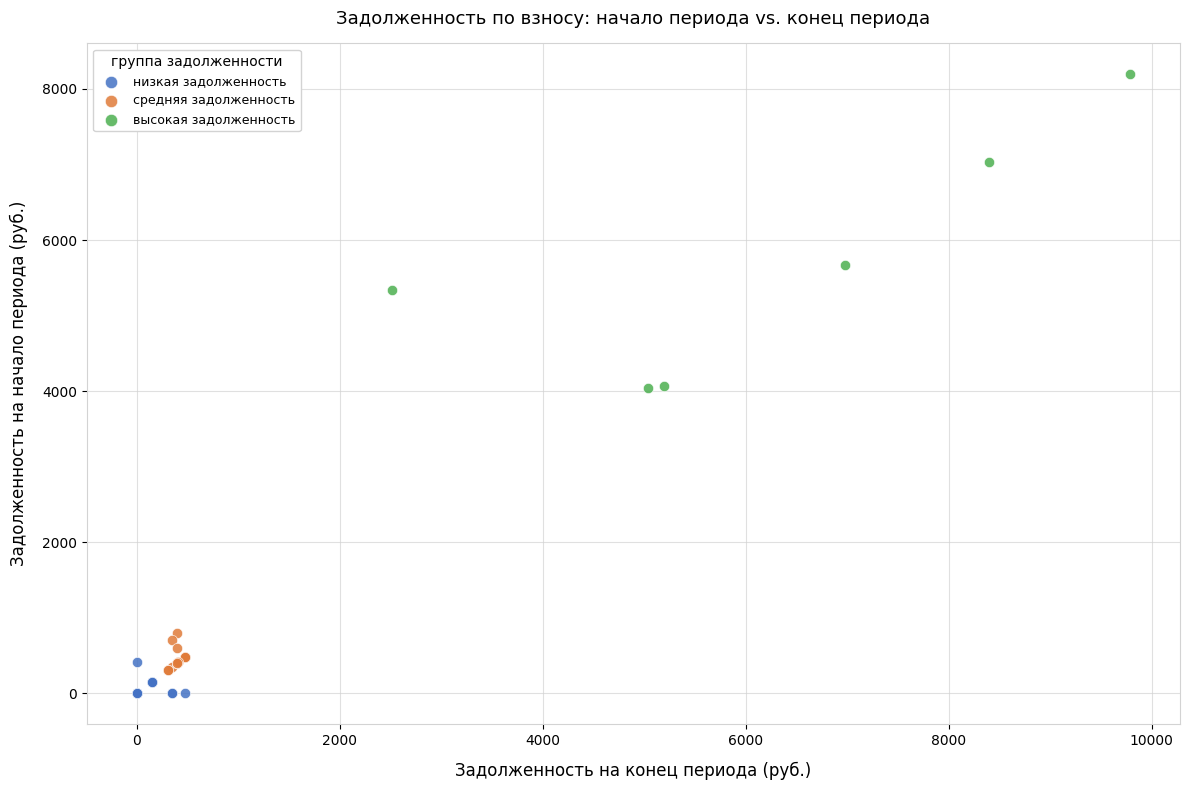

What are all the series names shown in the legend?

низкая задолженность, средняя задолженность, высокая задолженность